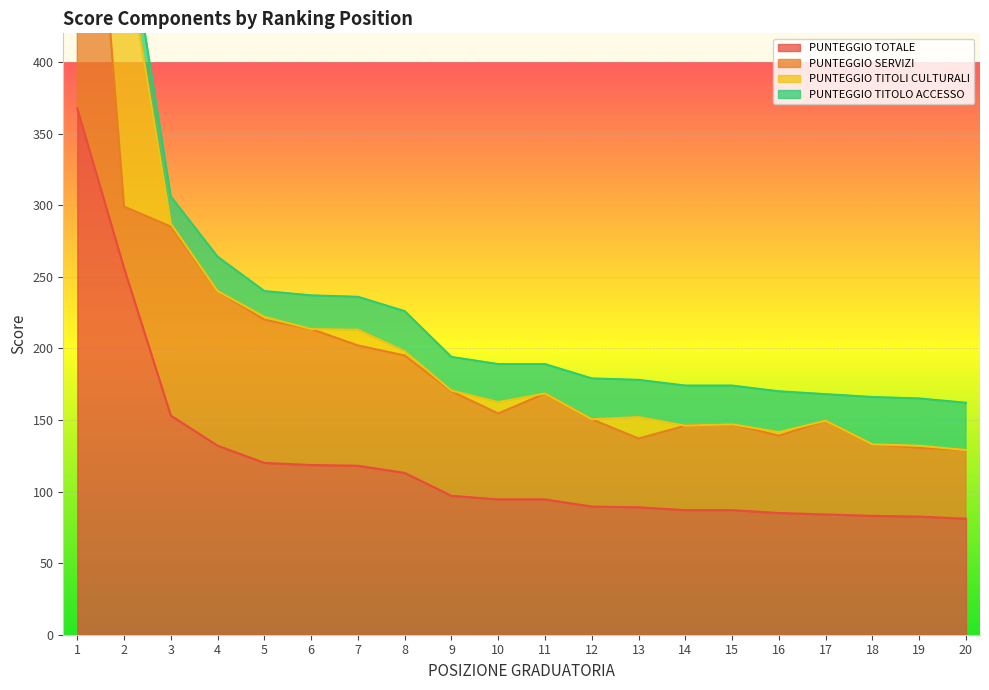

True or false: PUNTEGGIO TOTALE and PUNTEGGIO TITOLO ACCESSO cross at least once.

False